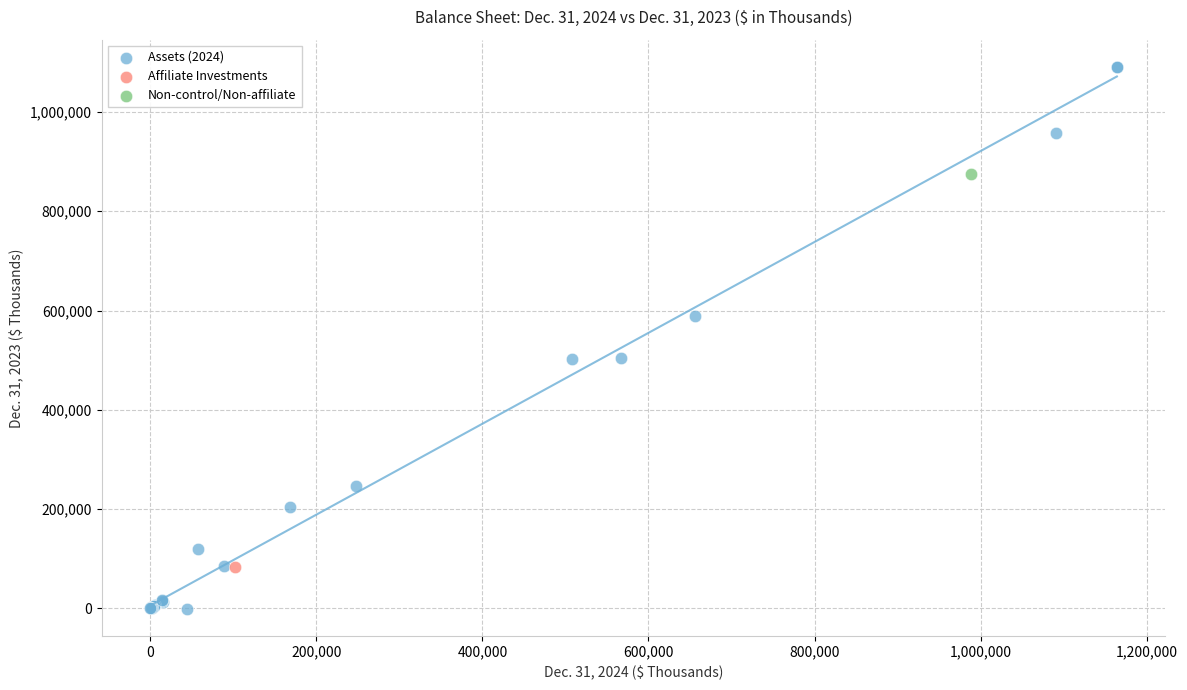

What are all the series names shown in the legend?

Assets (2024), Affiliate Investments, Non-control/Non-affiliate